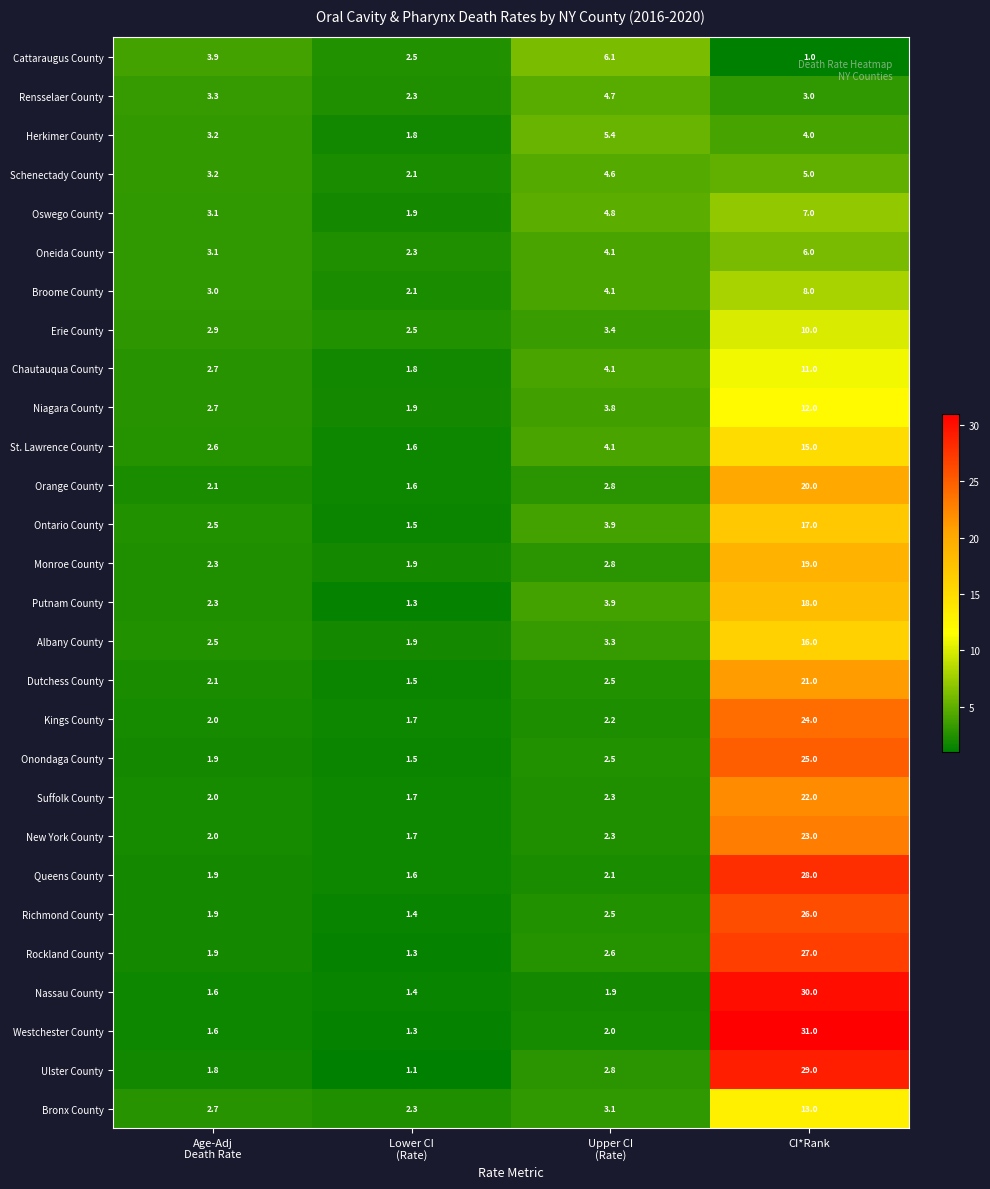

How many data points does each series have?

4